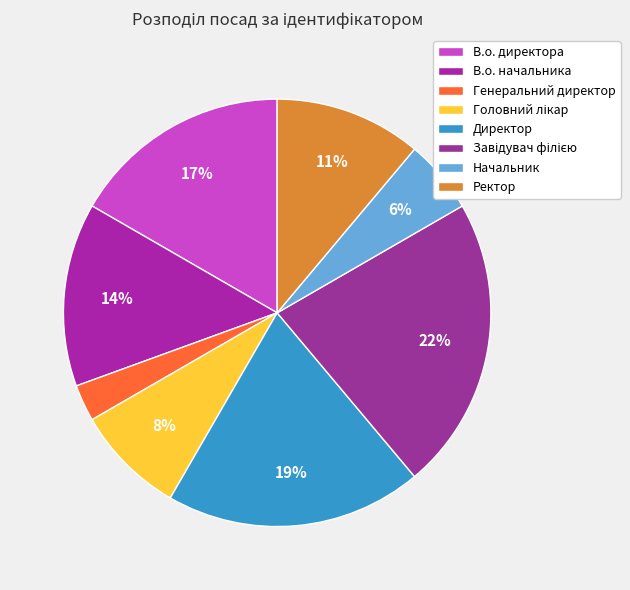

The В.о. директора slice represents 2% of the pie. True or false?

False